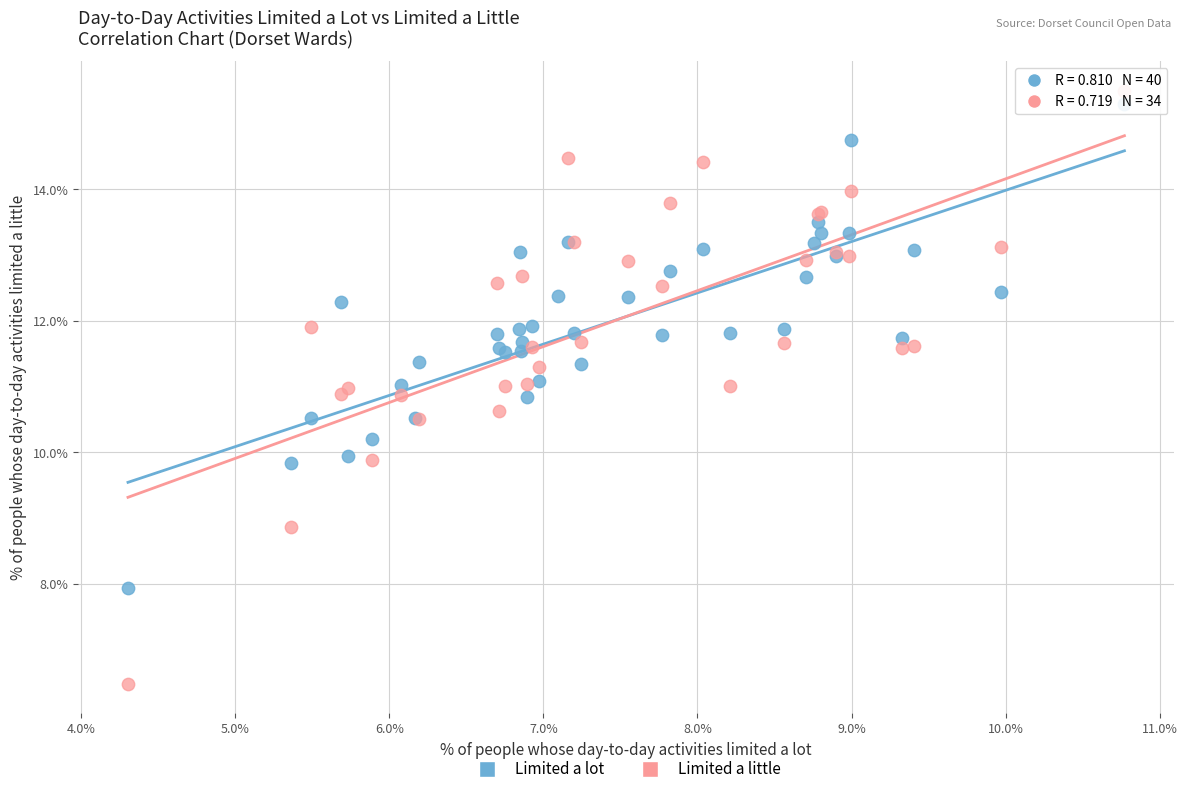

Which series has the largest Y range (max minus min)?

Limited a little